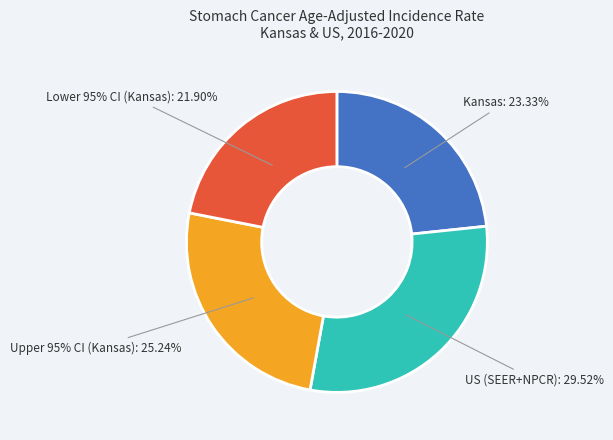

Which slice is the smallest?

Lower 95% CI (Kansas)